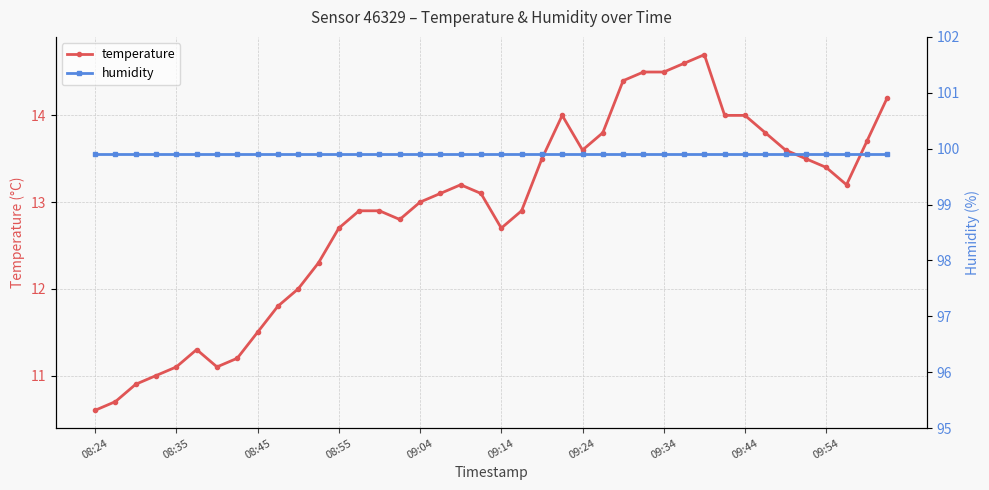

What is the maximum value shown in the chart?

99.9